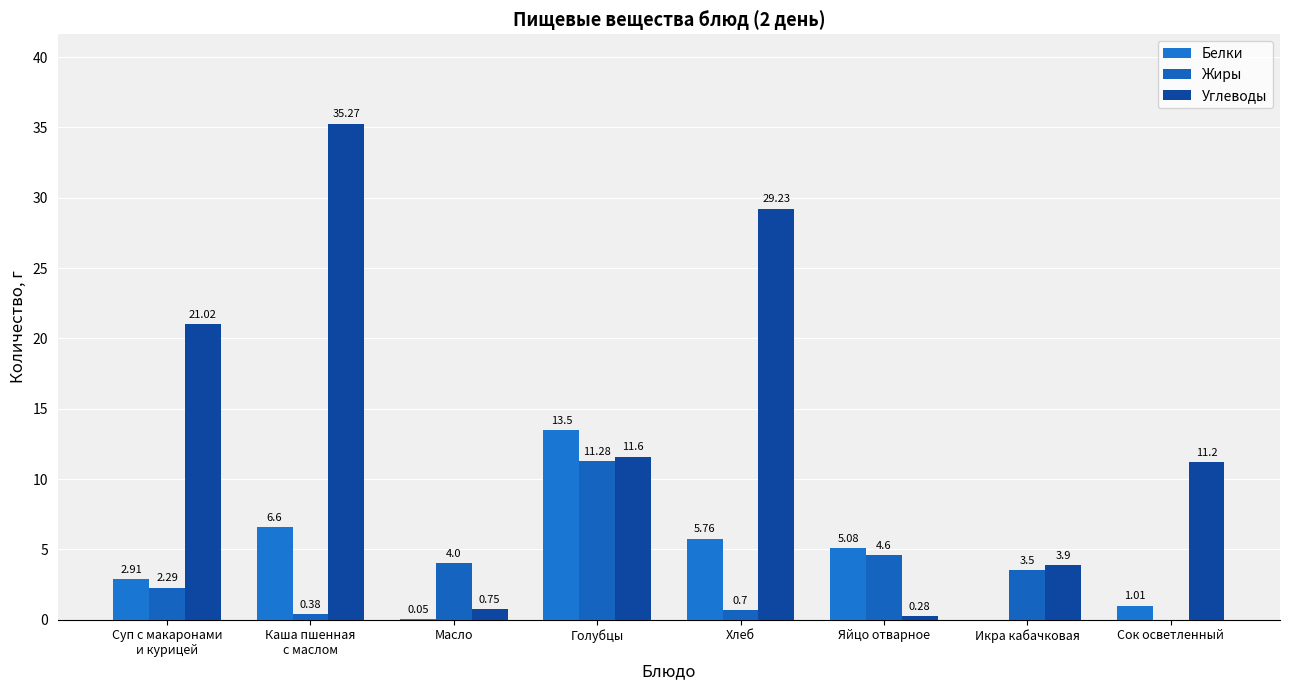

Does the chart contain stacked bars?

No